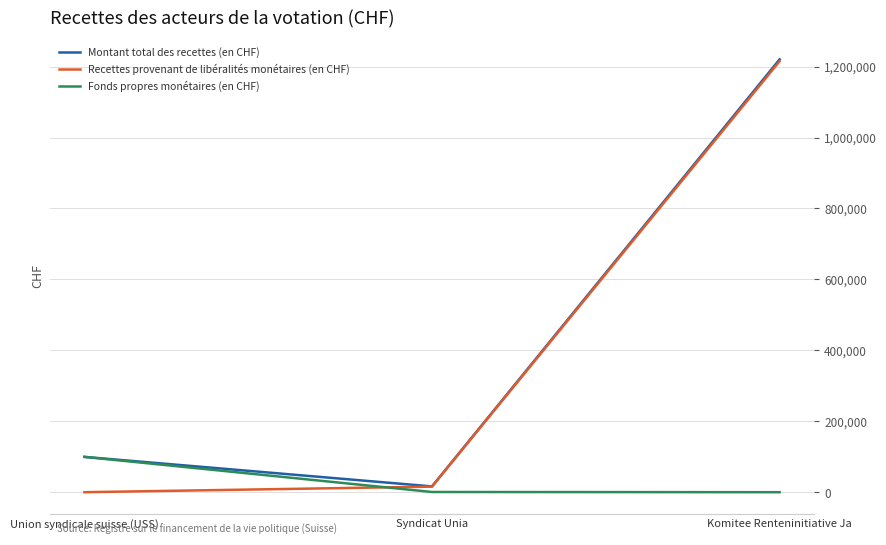

What is the difference between the highest and lowest values at Komitee Renteninitiative Ja?

1220337